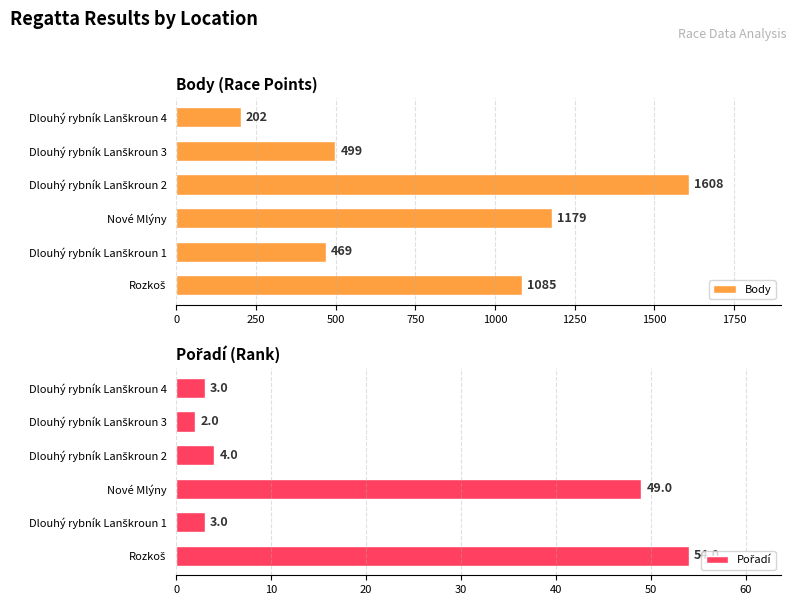

What is the minimum value for Body?

202